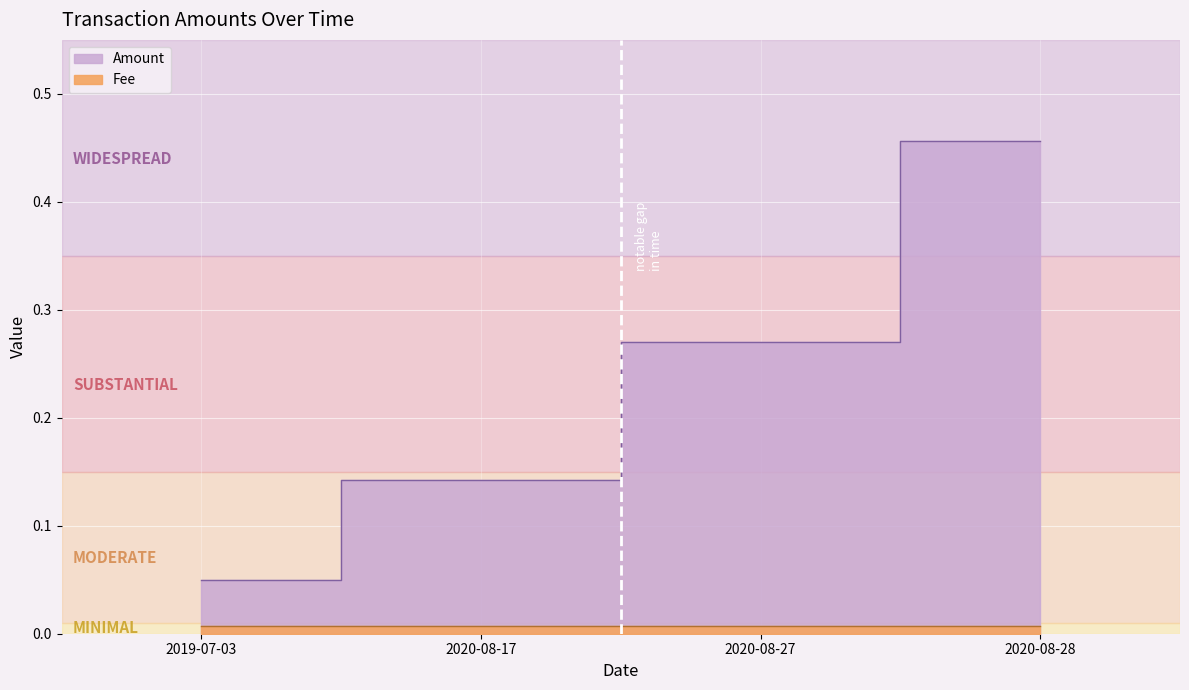

What is the approximate value at 2019-07-03?

0.1